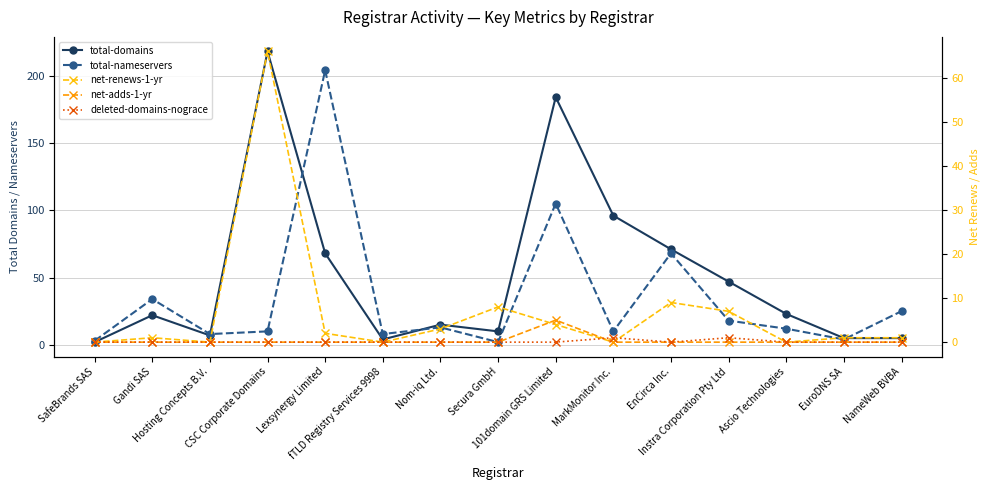

What is the approximate value of net-renews-1-yr at 101domain GRS Limited?

4